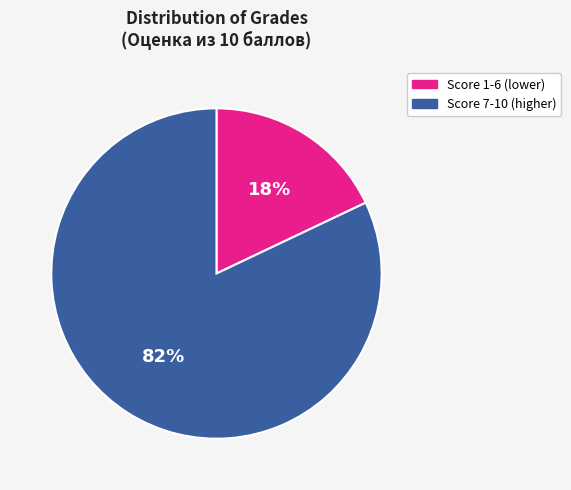

Is there a majority slice in this chart?

Yes